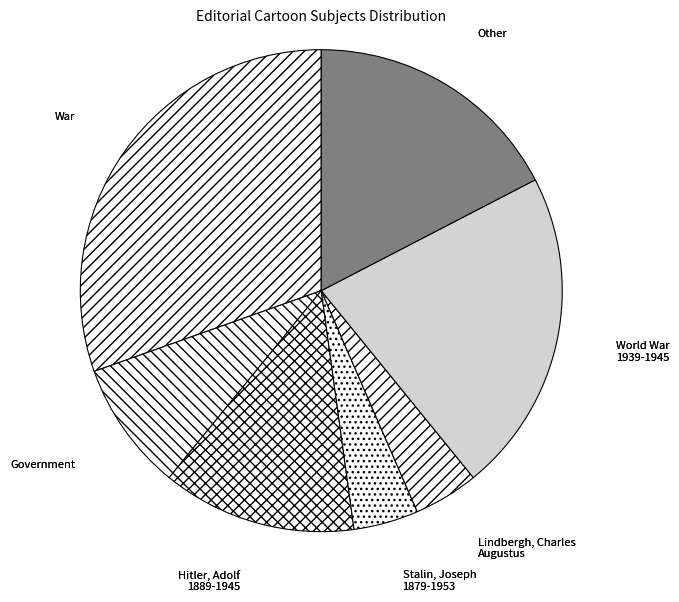

Does Government account for over 50% of the chart?

No